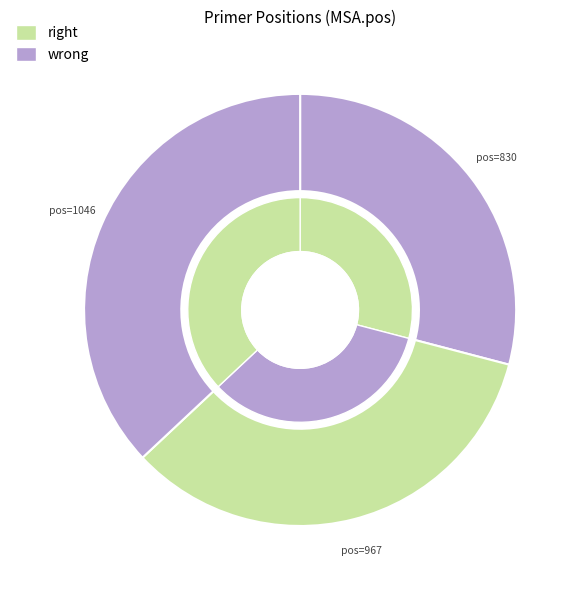

Count the number of slices in the pie.

3